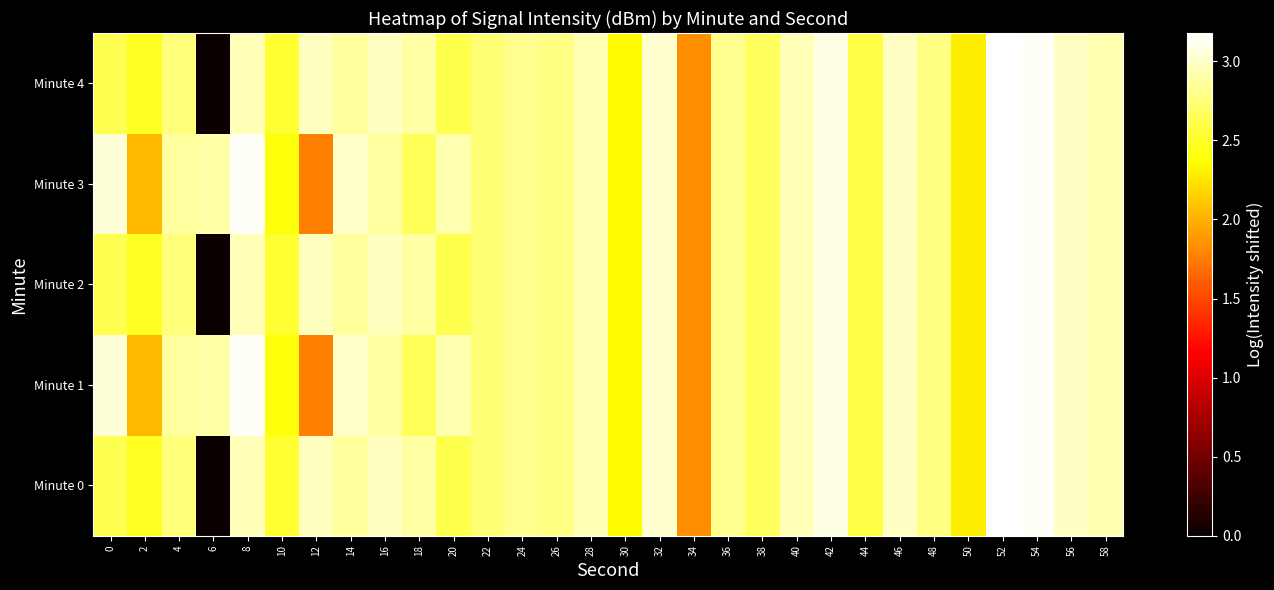

Which series has the largest range (max minus min)?

row_0